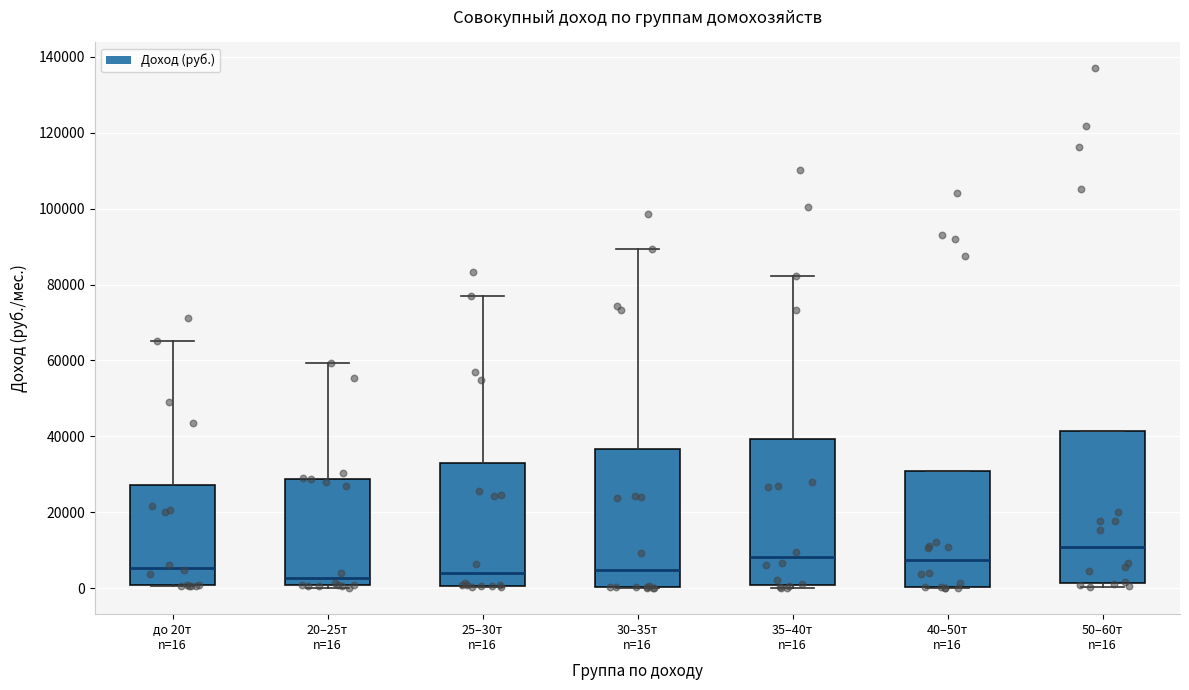

Where is the lower edge of the box for 50–60т n=16 on the y-axis? The values are not printed on the chart, so give them approximately, as read against the axis.

2000